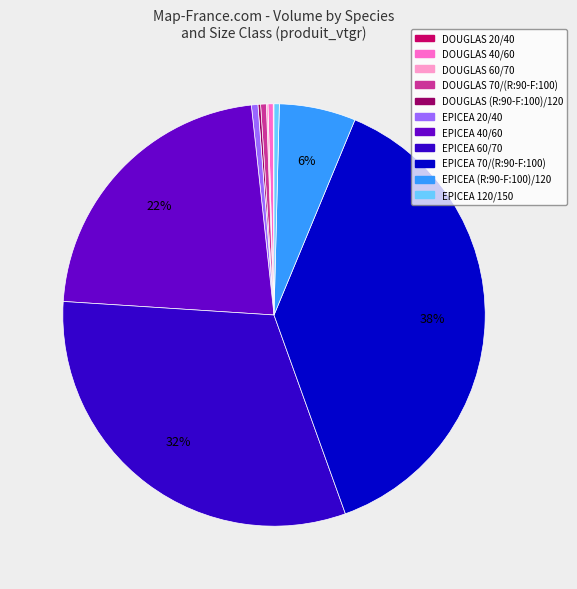

To the nearest percent, what is the average slice percentage?

9%